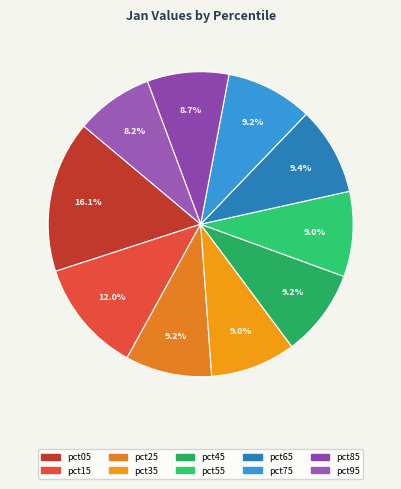

What is the smallest slice in the pie chart?

pct95